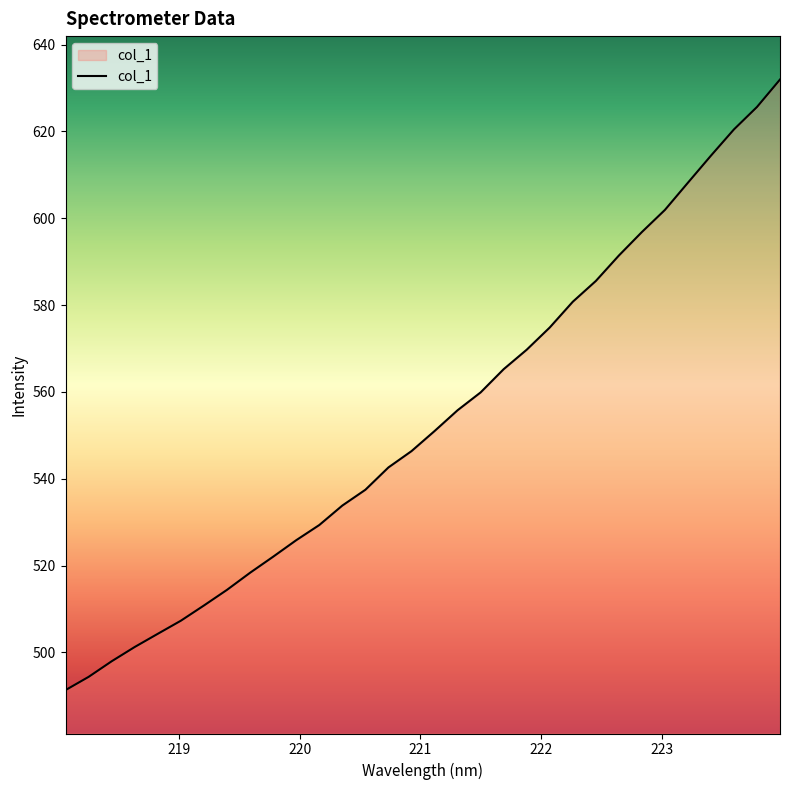

Count the number of values greater than 550.

16